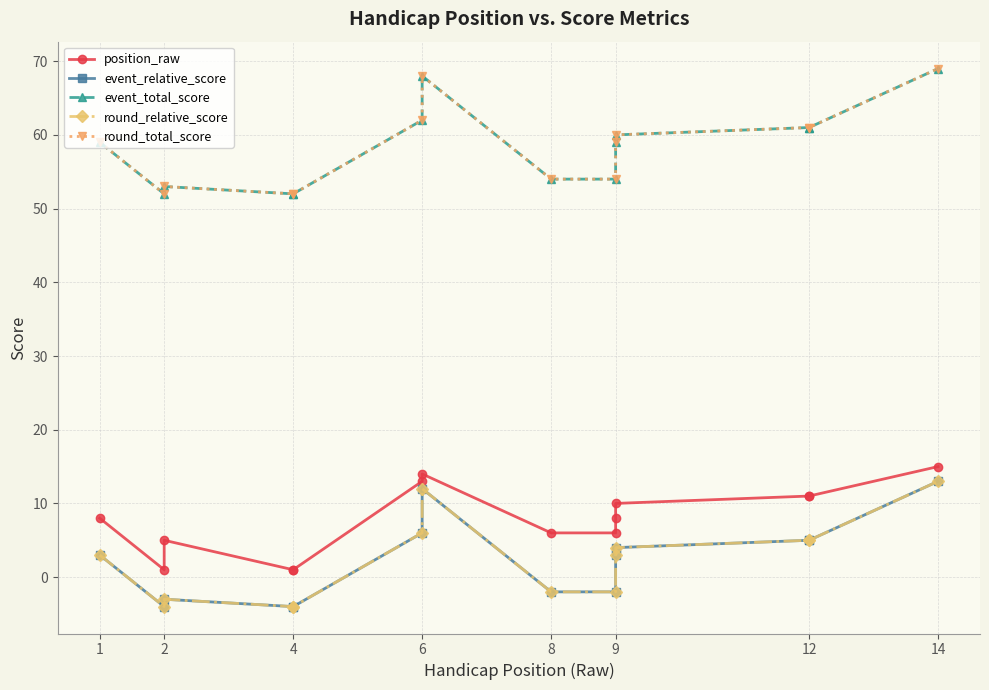

What is the value of the round_relative_score point at the 6th from the left?

6